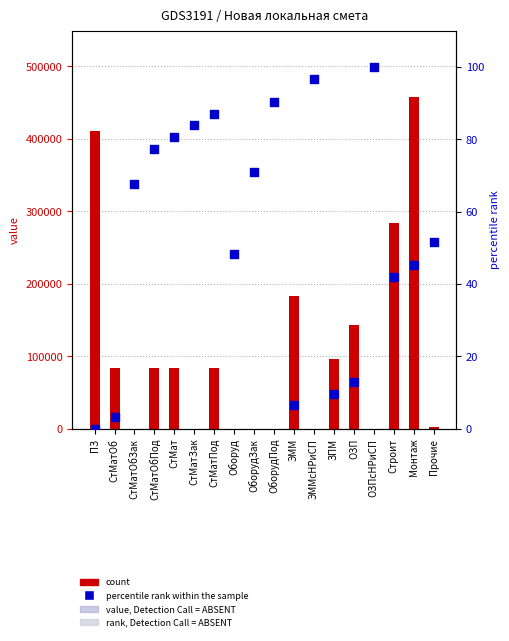

Which series contains the highest Y value?

count